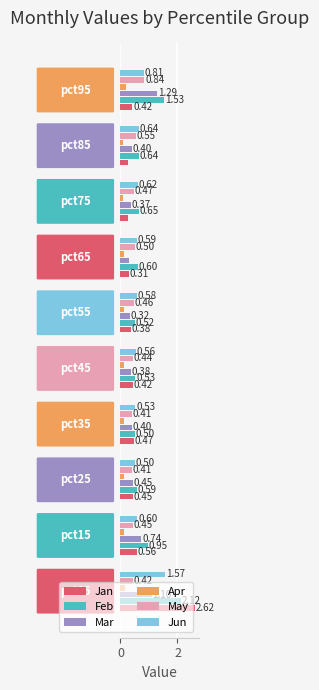

Which series has the largest range (max minus min)?

Jan